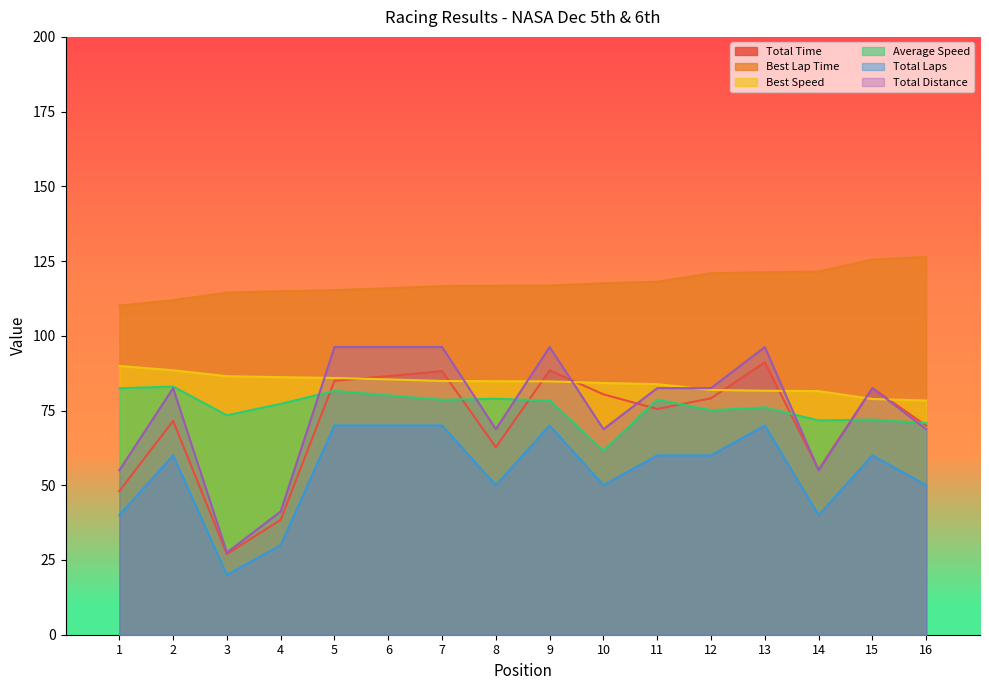

What is the smallest value displayed?

20.0